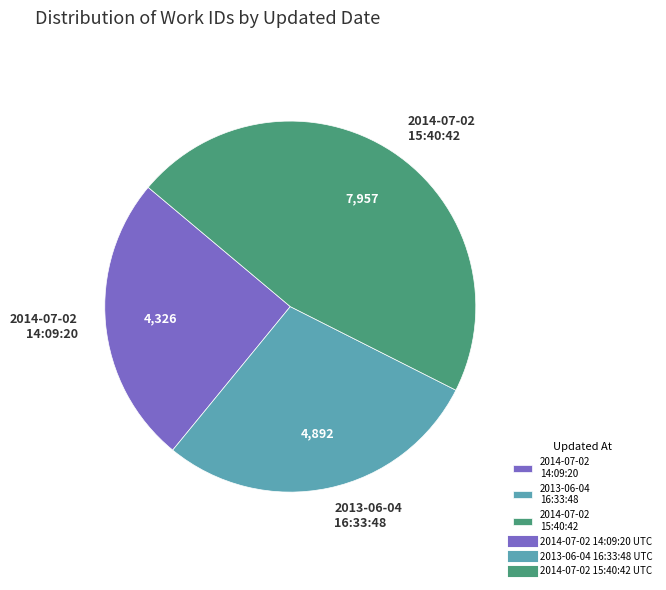

Is 2013-06-04 16:33:48 the majority of the pie?

No